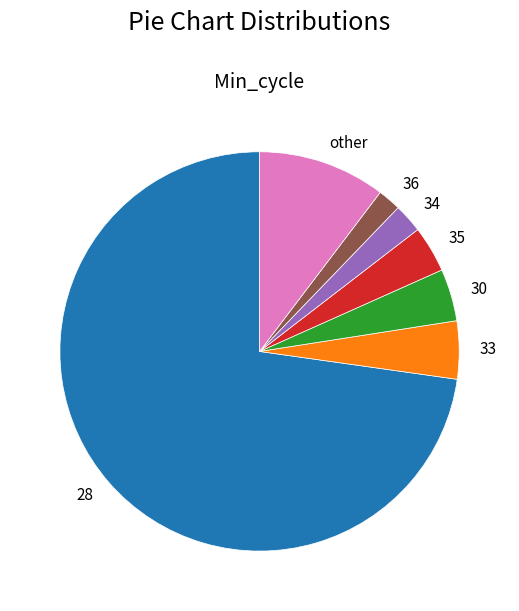

Is the sum of 30 and 28 greater than half?

Yes